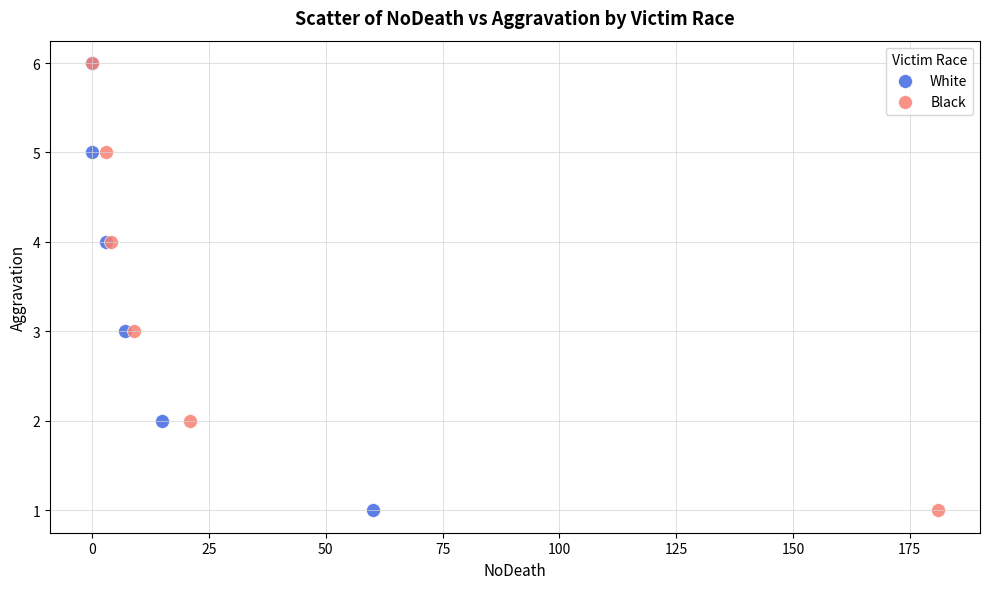

What are all the series names shown in the legend?

White, Black